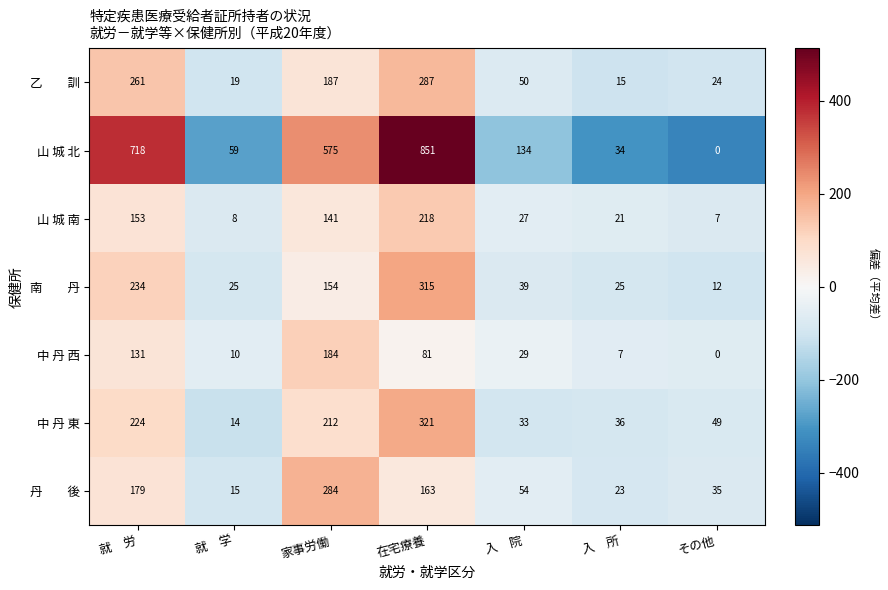

How many series are shown in this chart?

7